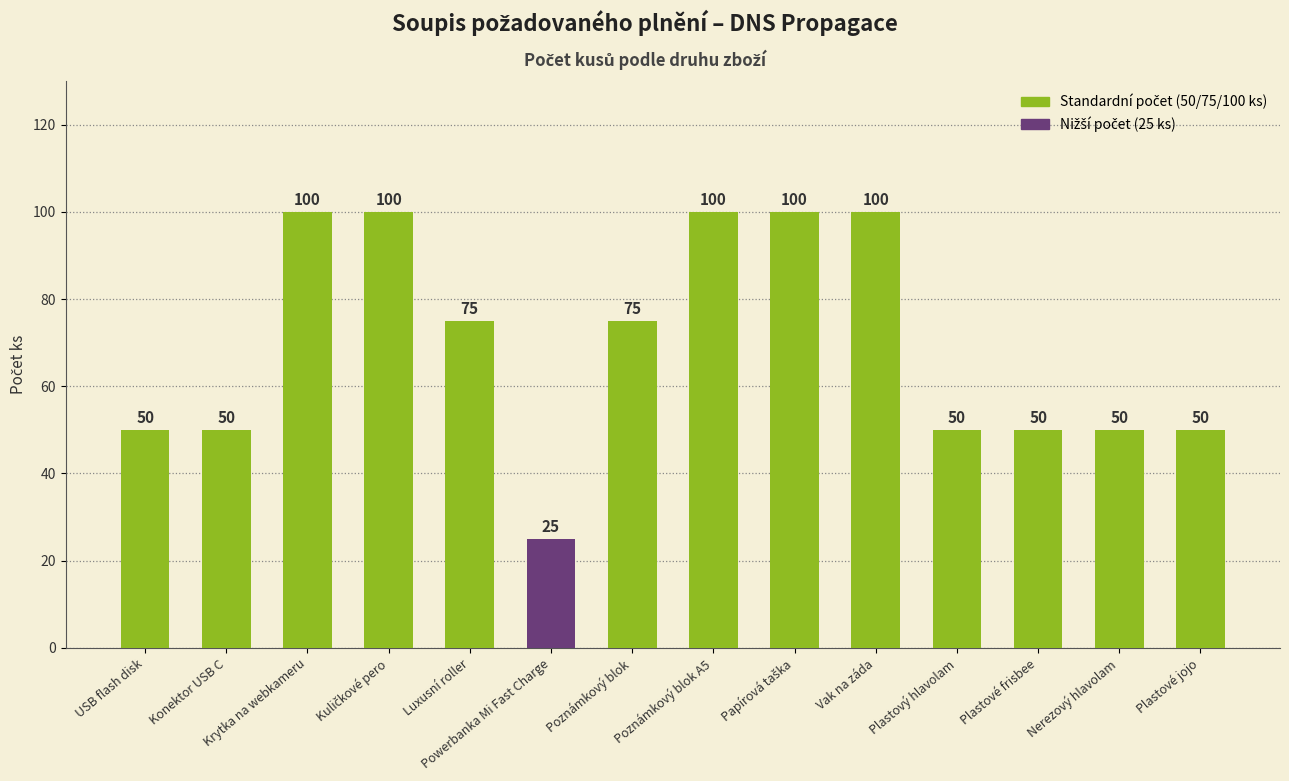

How many data points are less than 75?

7